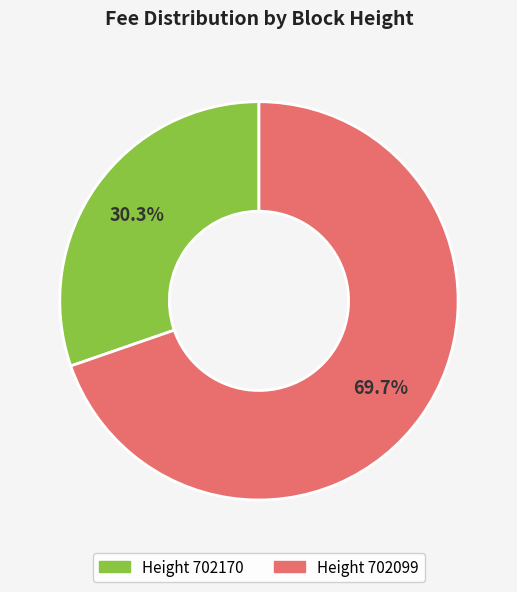

Count the number of slices in the pie.

2